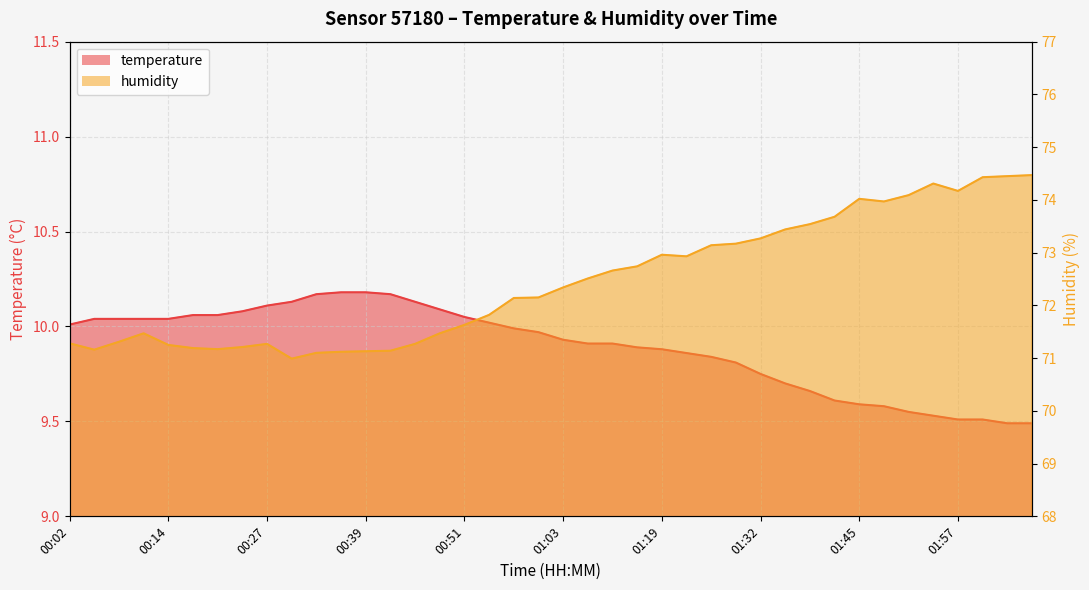

True or false: humidity and temperature cross at least once.

False